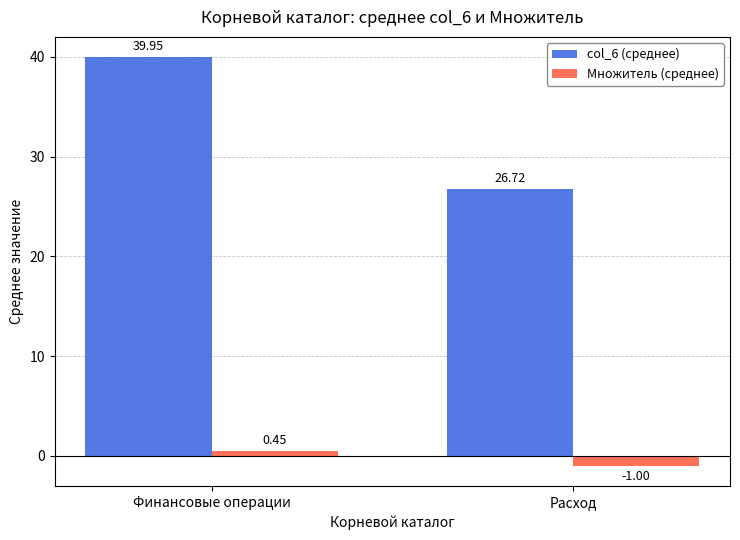

What is the spread (max minus min) of values at Расход?

27.7